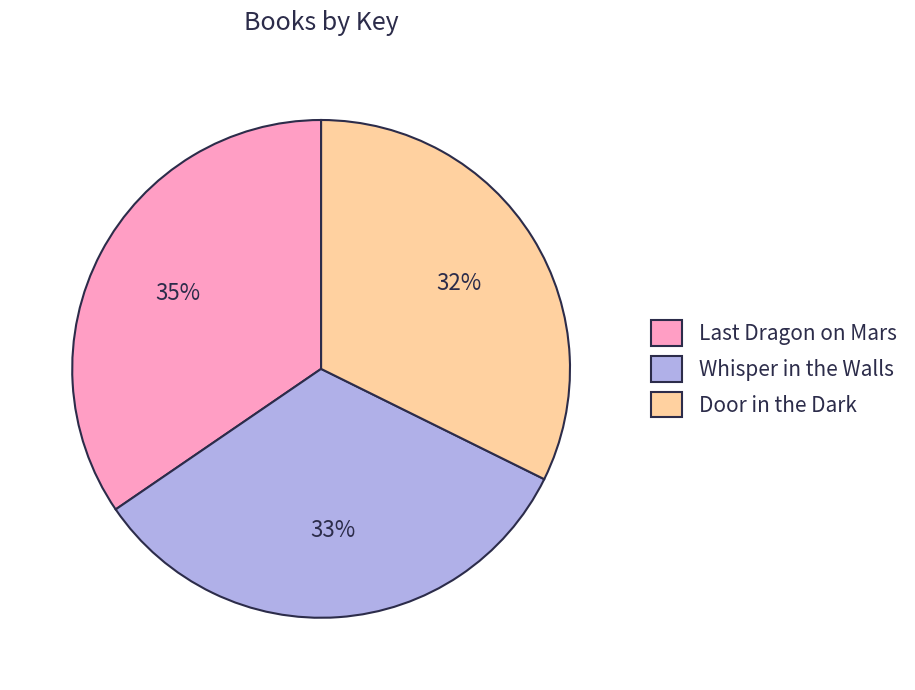

To the nearest percent, what percentage of the pie is Door in the Dark?

32%